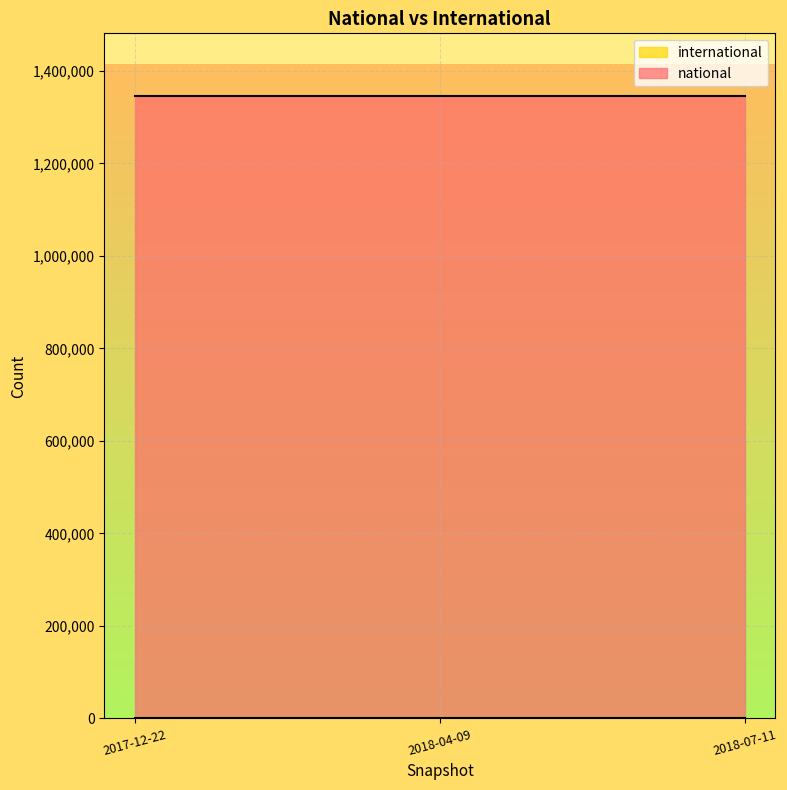

What are all the series names shown in the legend?

national, international